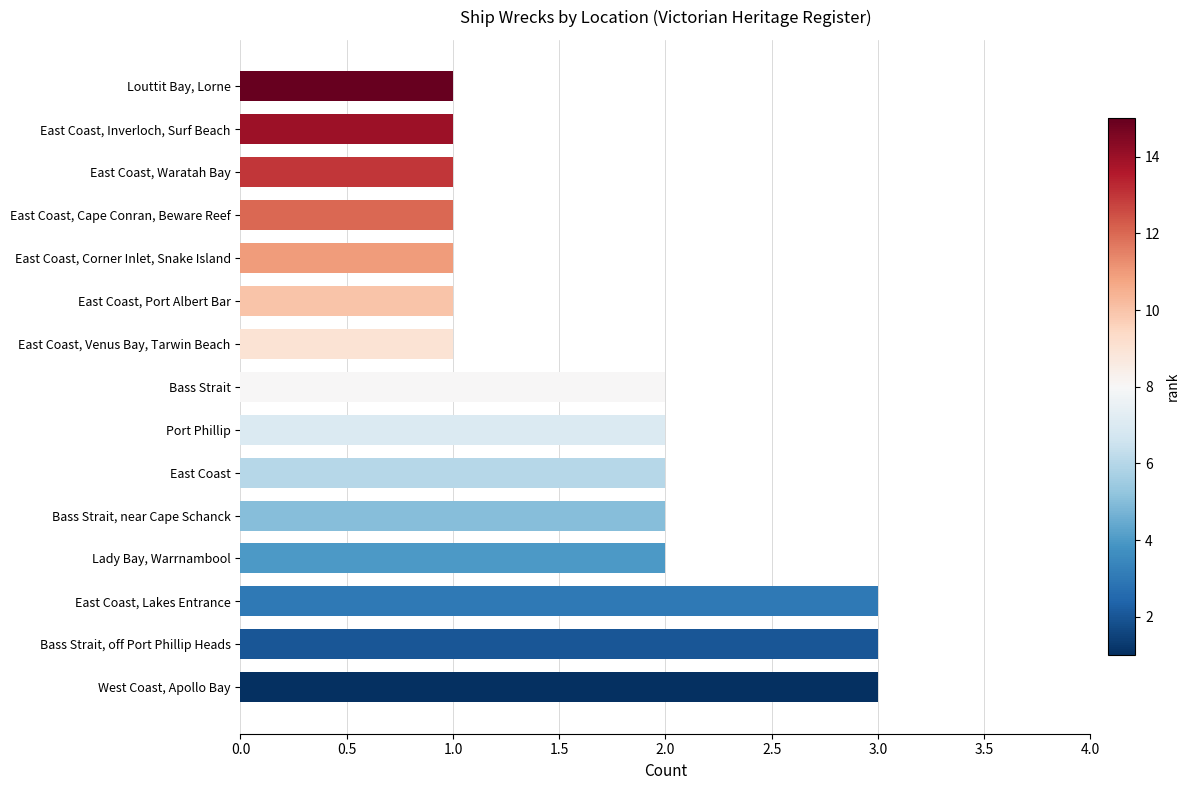

Count the number of data series in this chart.

1